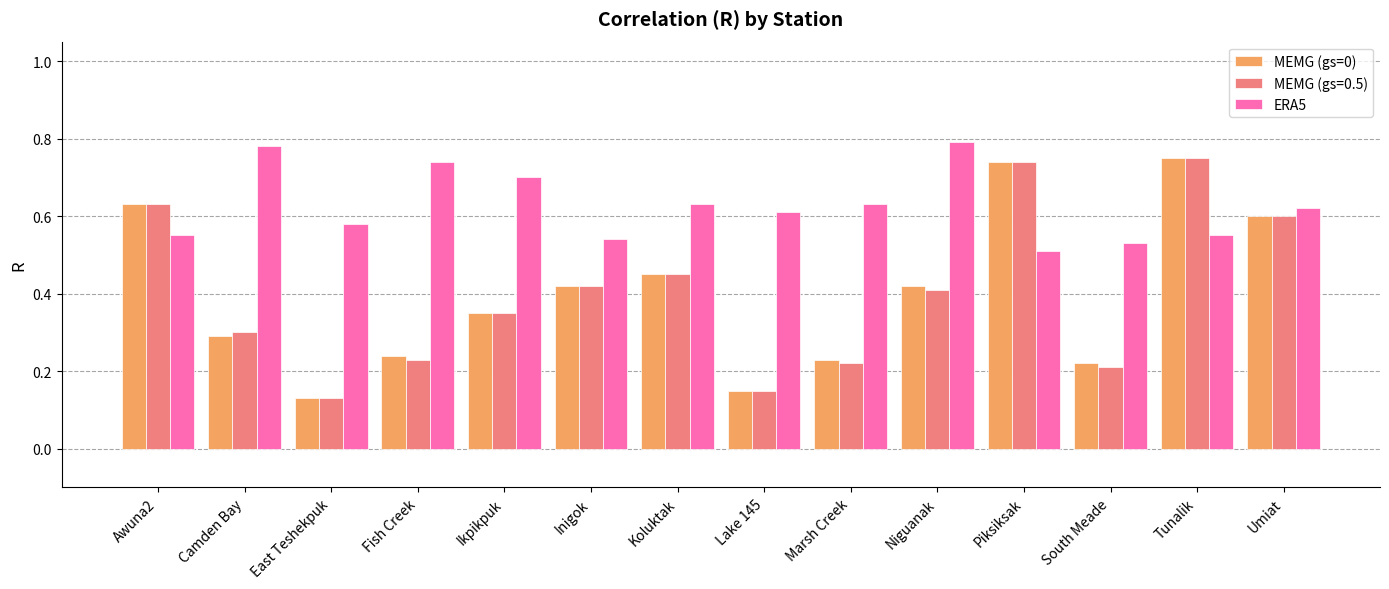

At how many categories does at least one series exceed 0?

14